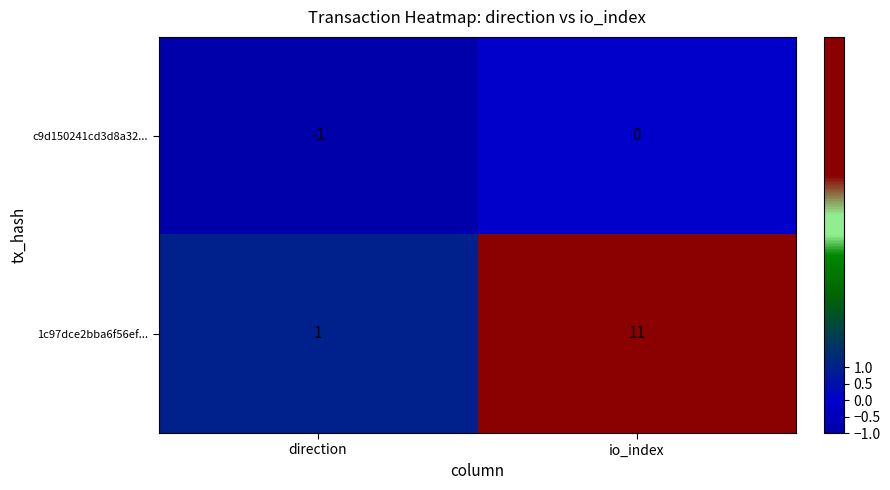

Reading left to right, extract all data points from this chart.

c9d150241cd3d8a32...: direction=-1	io_index=0
1c97dce2bba6f56ef...: direction=1	io_index=11